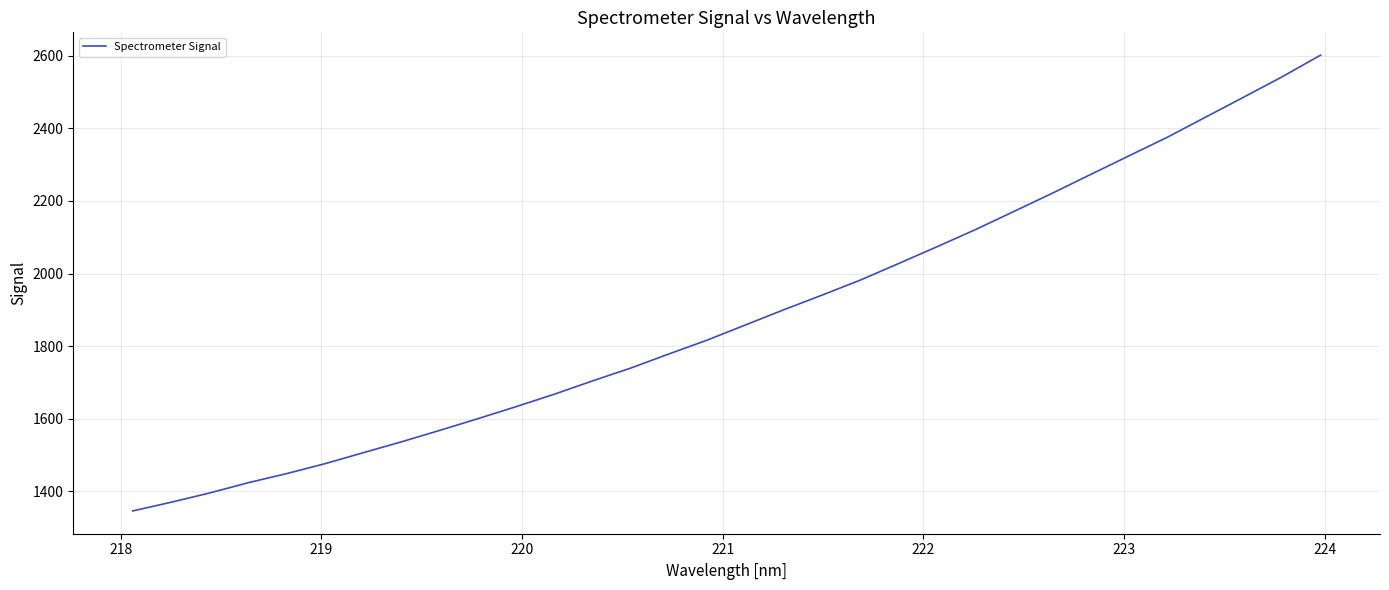

What is the difference between the second highest and minimum values?

1195.8